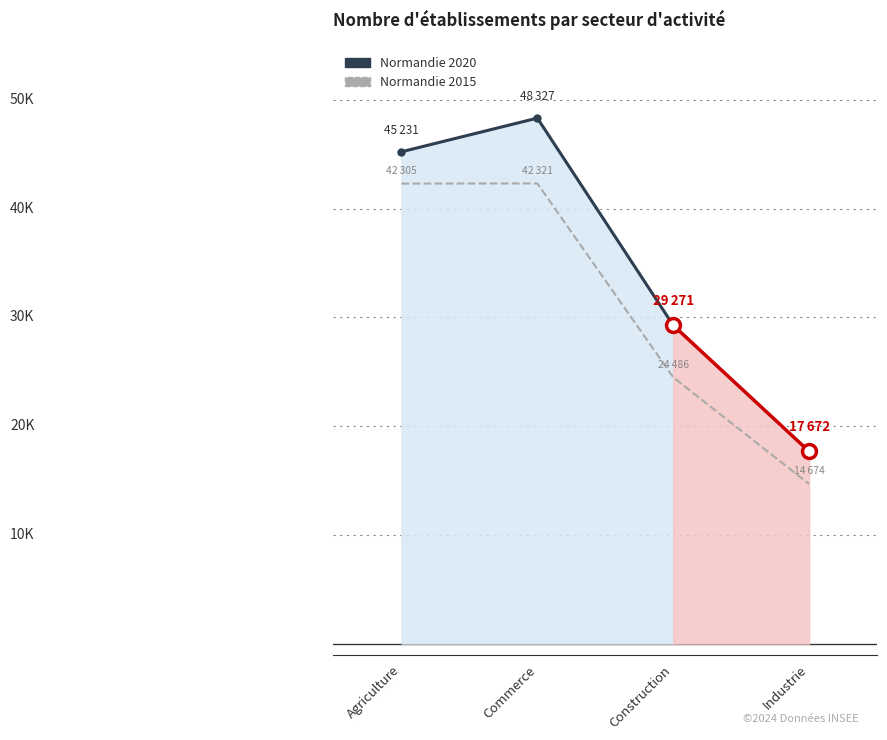

What is the difference between the Normandie 2020 values at Construction and Commerce?

19056